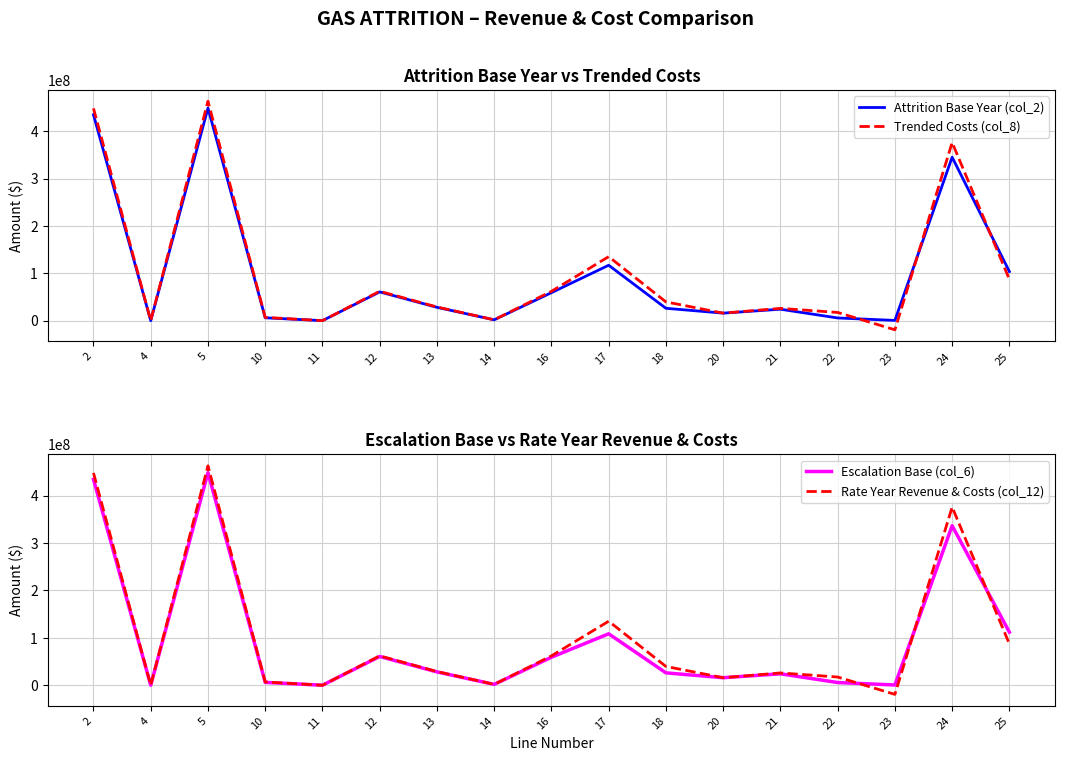

What value does the Attrition Base Year (col_2) series have at 18?

26117570.0